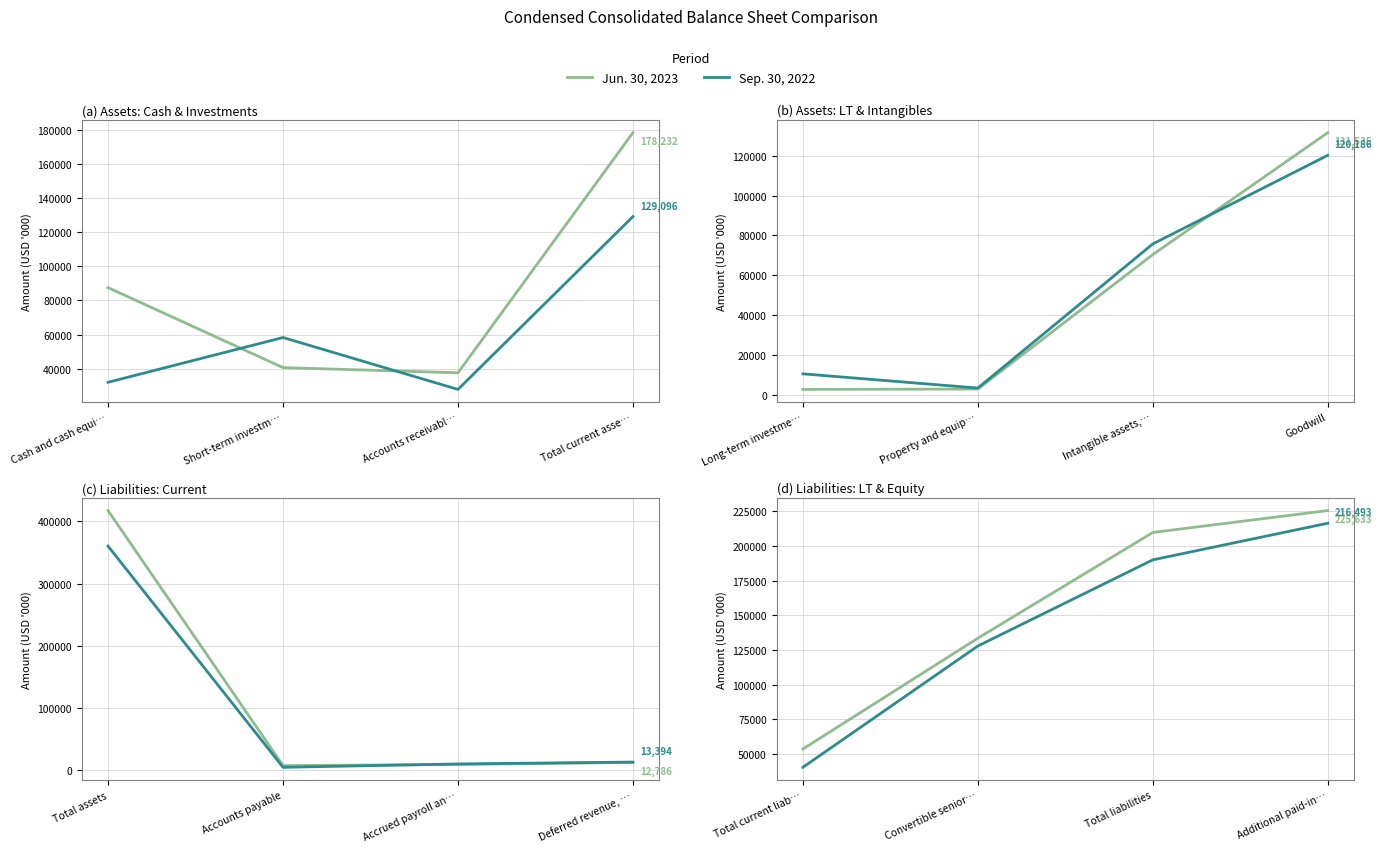

True or false: Sep. 30, 2022 and Jun. 30, 2023 cross at least once.

False